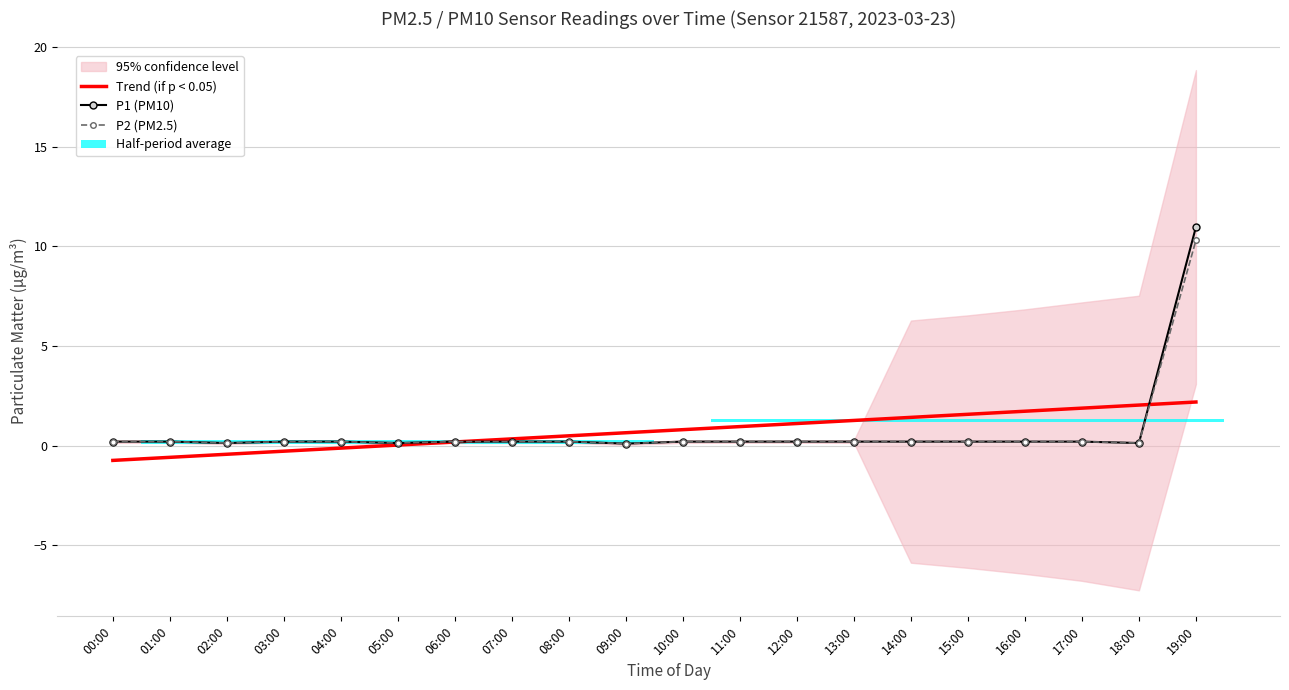

Which series has the largest range (max minus min)?

P1 (PM10)